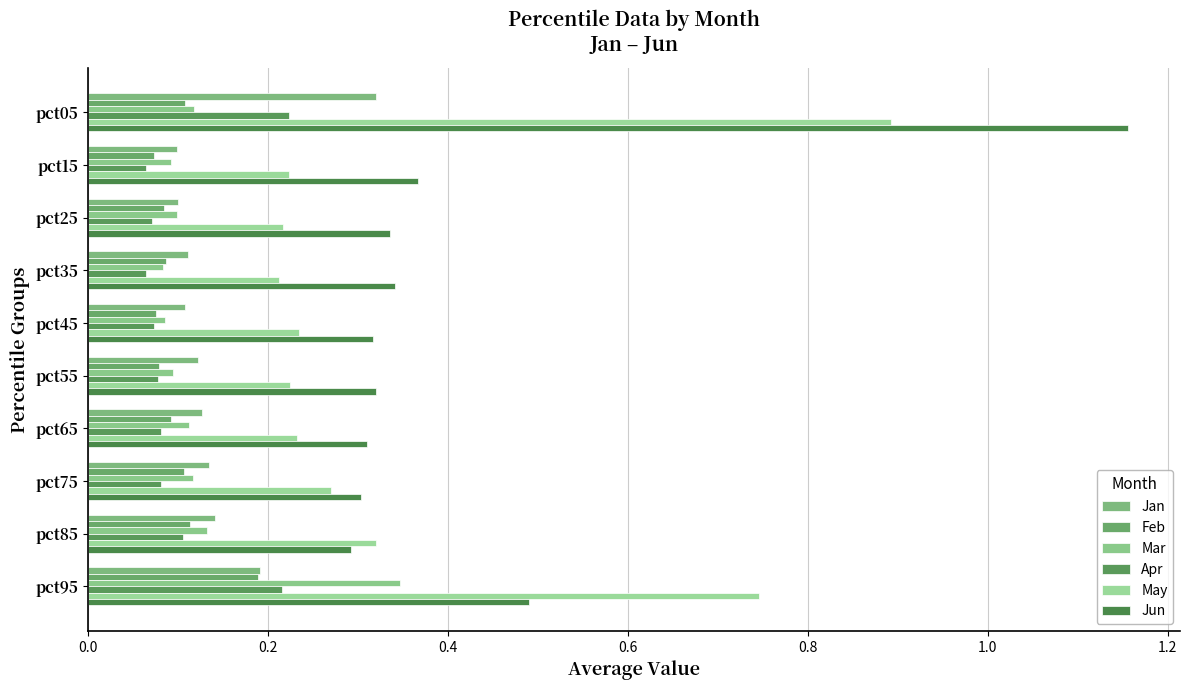

How many data points does each series have?

10